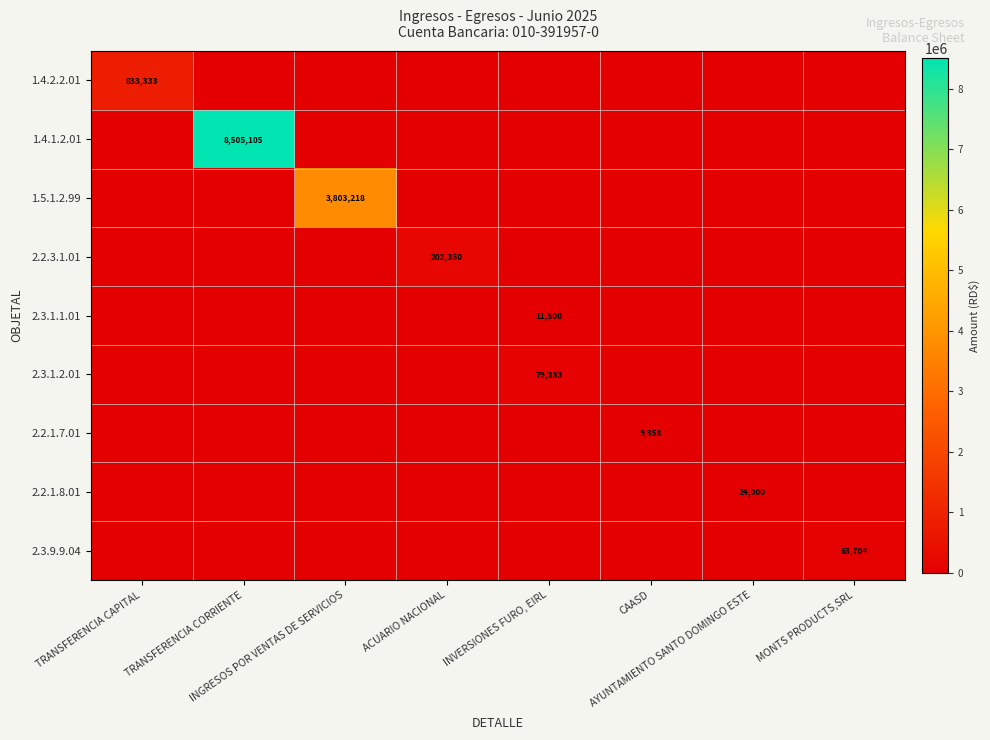

Rank the series at INGRESOS POR VENTAS DE SERVICIOS from highest to lowest value.

1.5.1.2.99, 1.4.2.2.01, 1.4.1.2.01, 2.2.3.1.01, 2.3.1.1.01, 2.3.1.2.01, 2.2.1.7.01, 2.2.1.8.01, 2.3.9.9.04